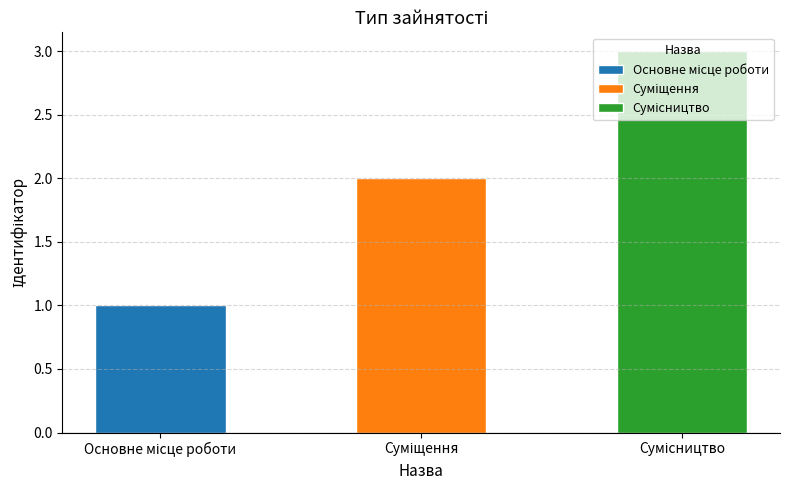

What is the change in value from Основне місце роботи to Сумісництво?

+2